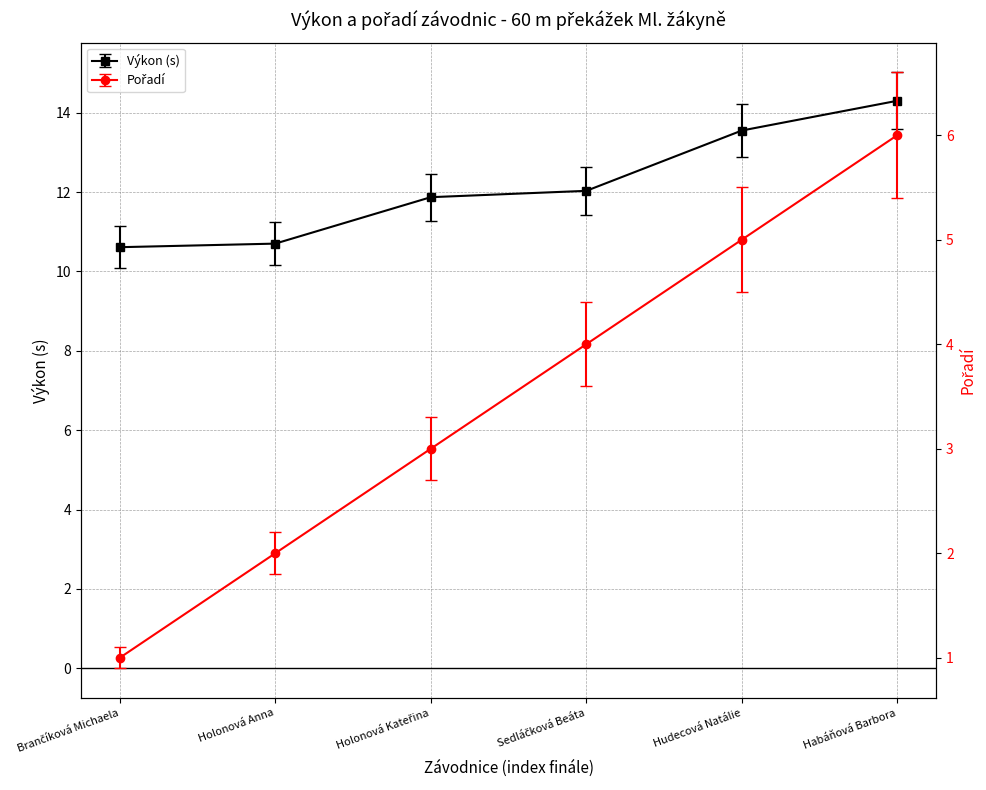

What is the maximum value shown in the chart?

14.3